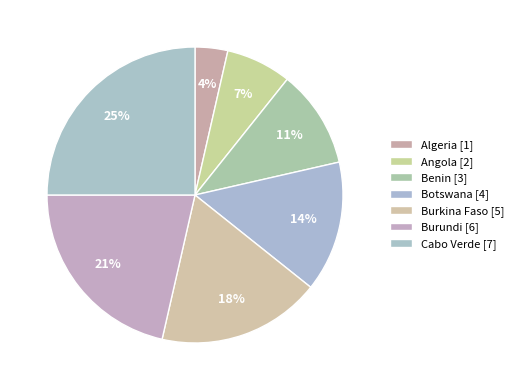

What percentage is the Burkina Faso slice, to the nearest percent?

18%